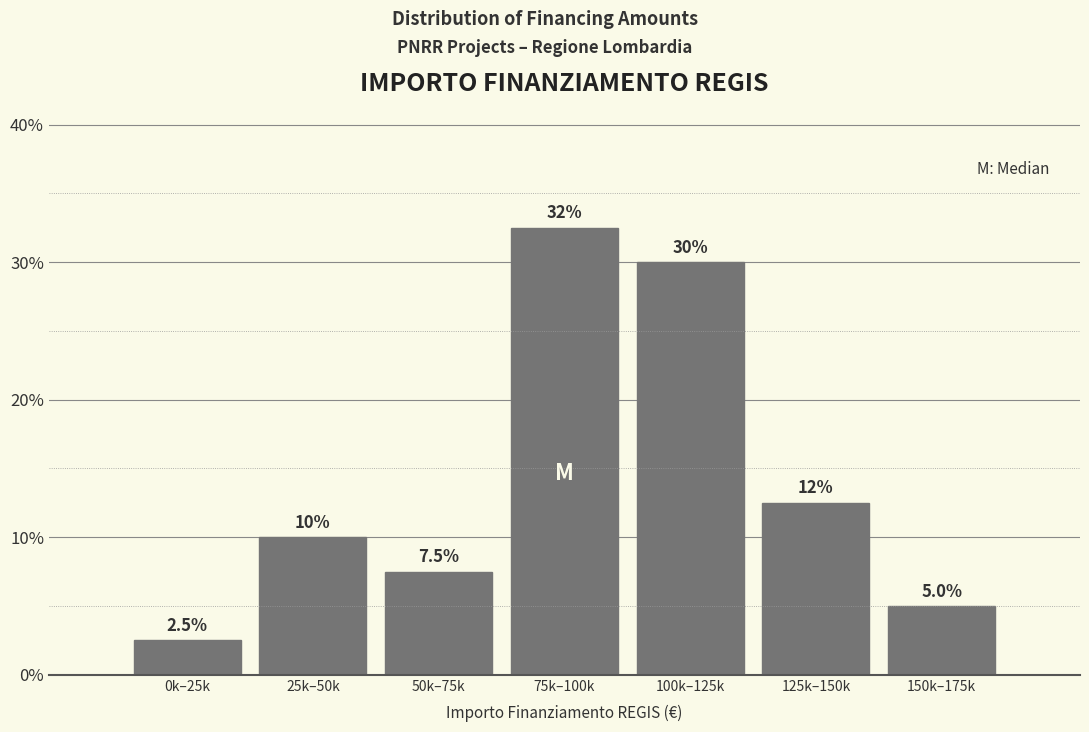

Reading right to left, what are all the values shown in this chart?

150k–175k=5.0	125k–150k=12.5	100k–125k=30.0	75k–100k=32.5	50k–75k=7.5	25k–50k=10.0	0k–25k=2.5